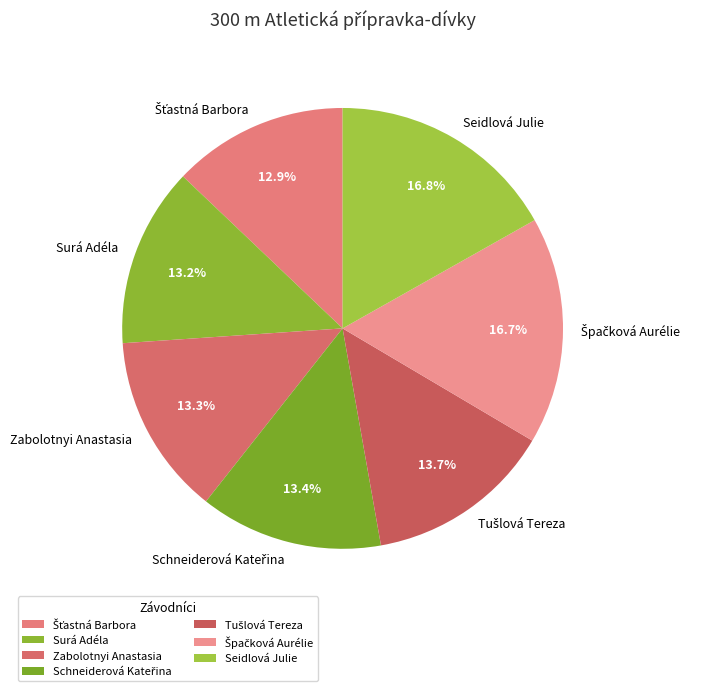

How many slices are in this pie chart?

7